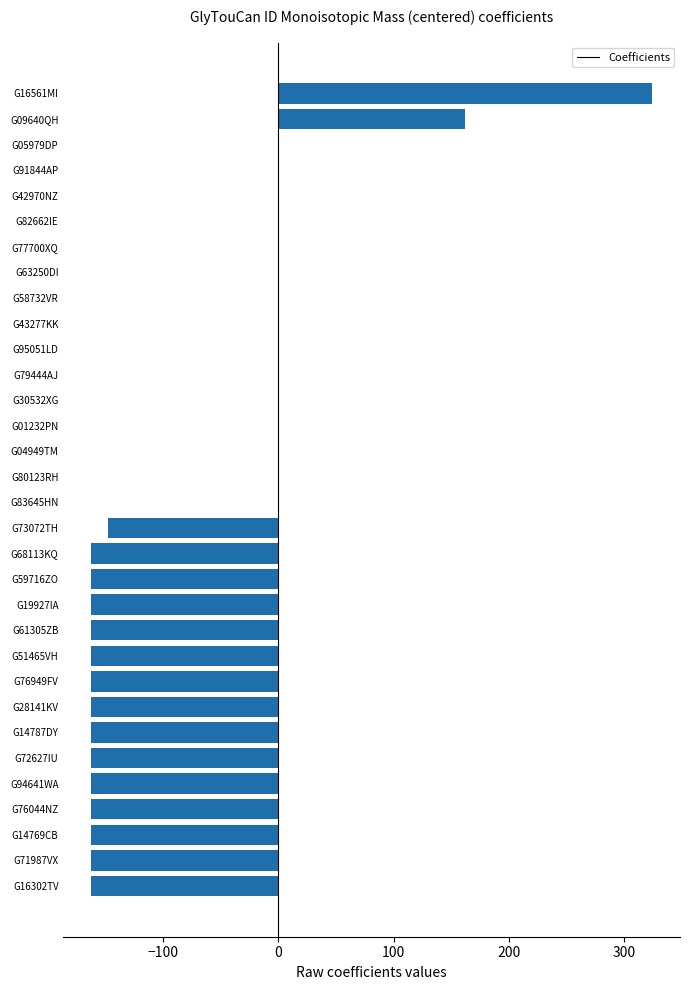

What is the maximum value shown in the chart?

324.1